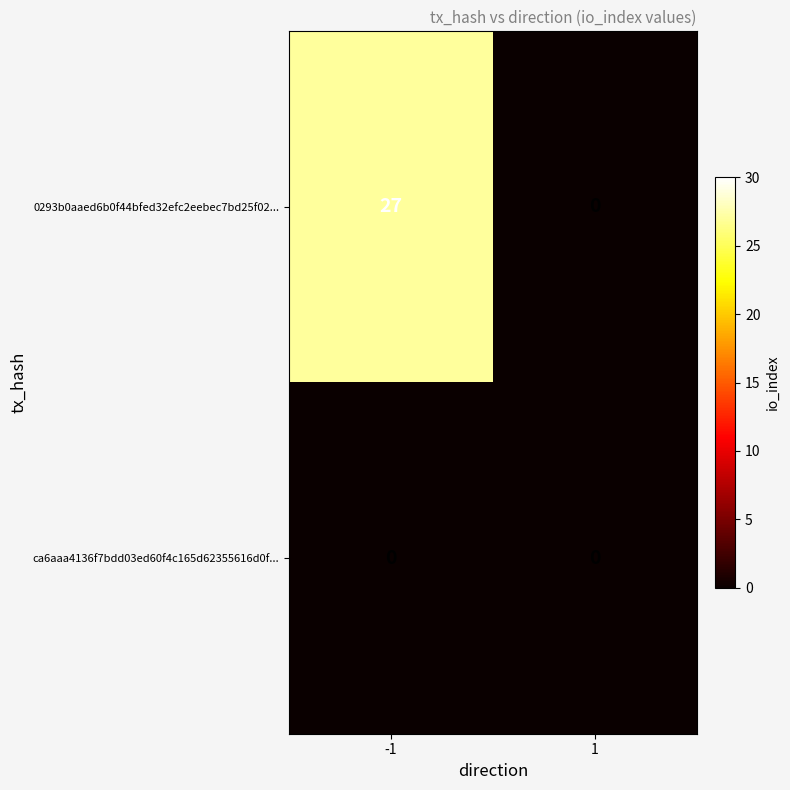

Reading left to right, extract all data points from this chart.

0293b0aaed6b0f44bfed32efc2eebec7bd25f02...: 27	0
ca6aaa4136f7bdd03ed60f4c165d62355616d0f...: 0	0